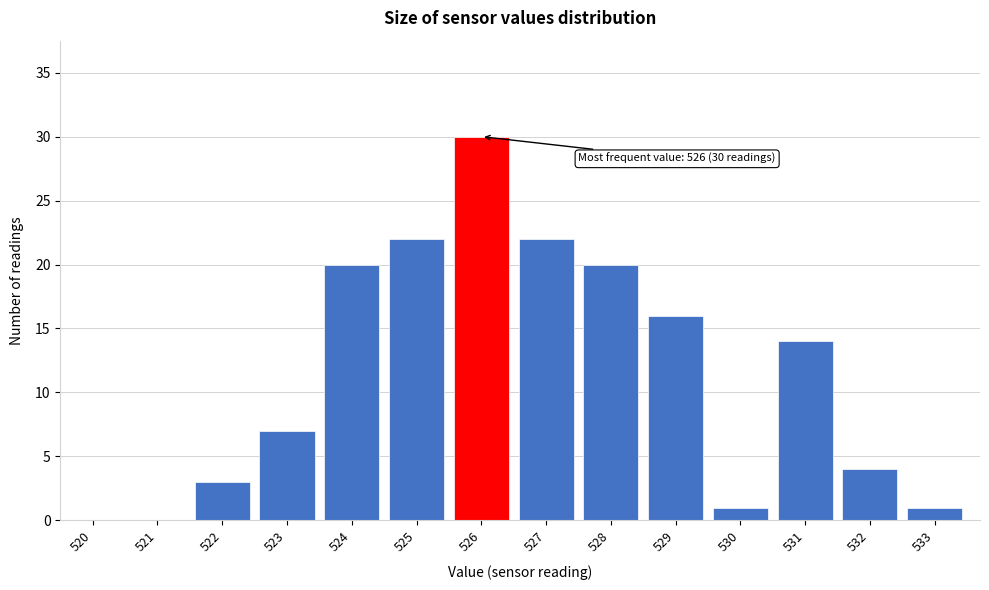

Reading right to left, extract all data points from this chart.

533=1	532=4	531=14	530=1	529=16	528=20	527=22	526=30	525=22	524=20	523=7	522=3	521=0	520=0